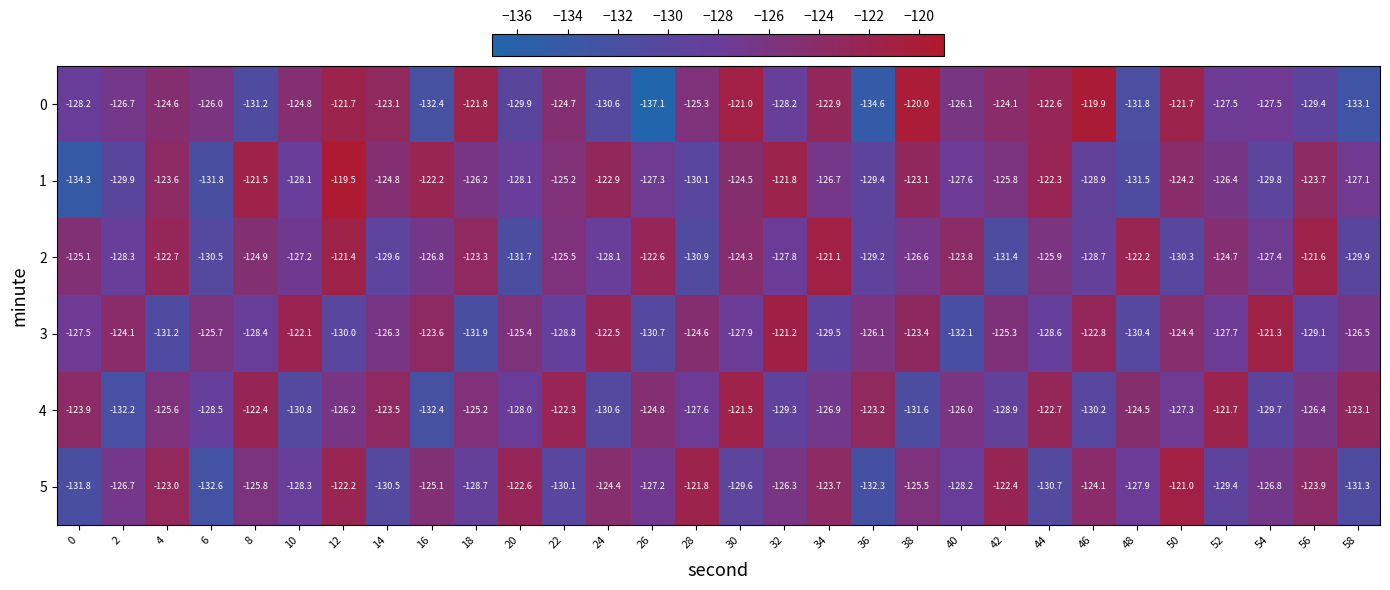

What is the difference between the second highest and second lowest values in the 3 series?

10.6